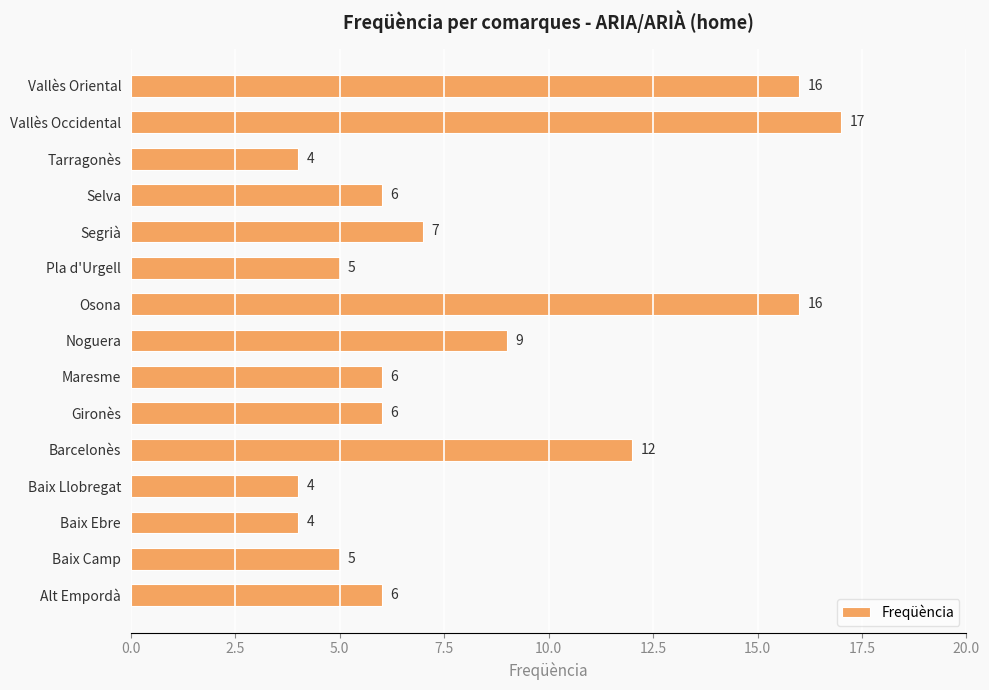

Is it true that the value at Alt Empordà is 6?

True